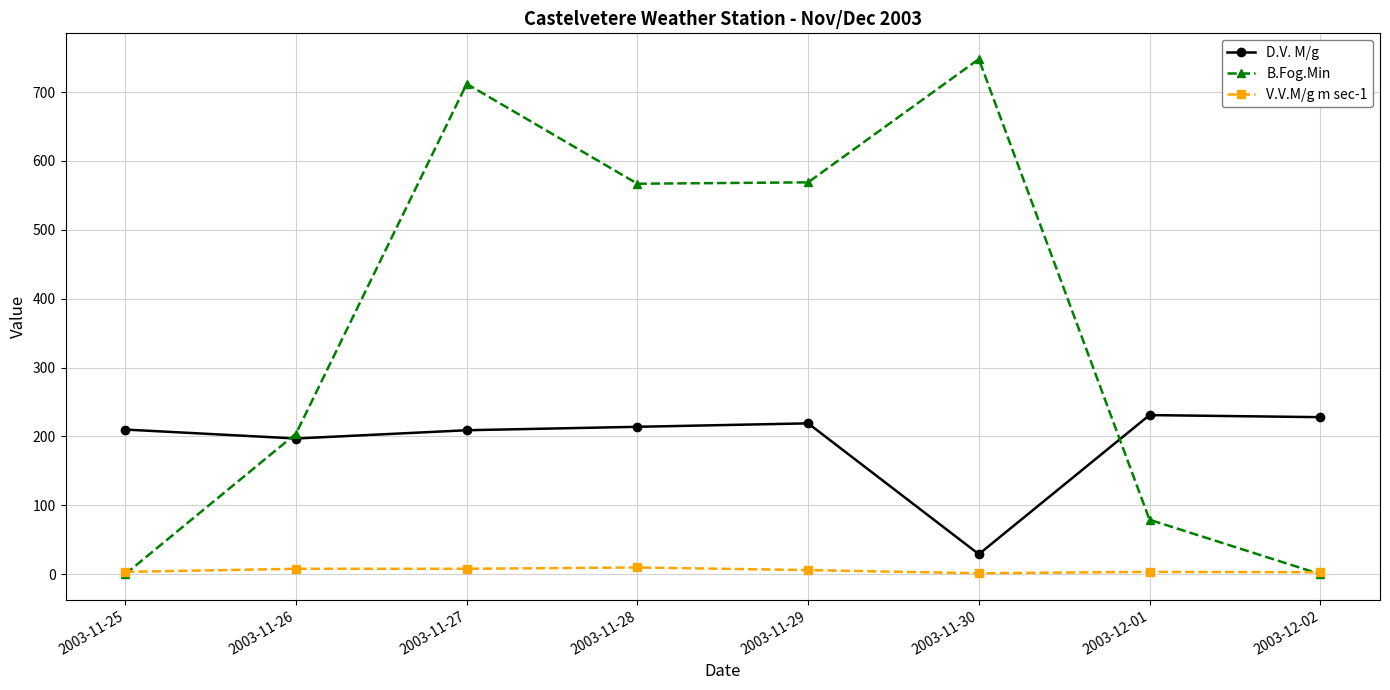

Rank the series by their maximum value, from lowest to highest.

V.V.M/g m sec-1, D.V. M/g, B.Fog.Min